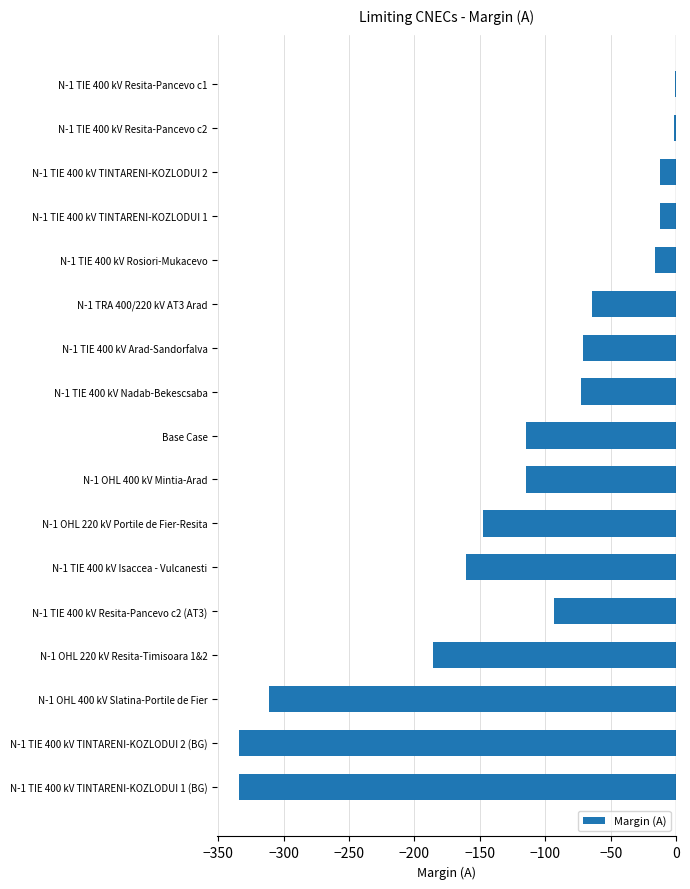

Where is the data nearest to the value -167?

N-1 TIE 400 kV Isaccea - Vulcanesti